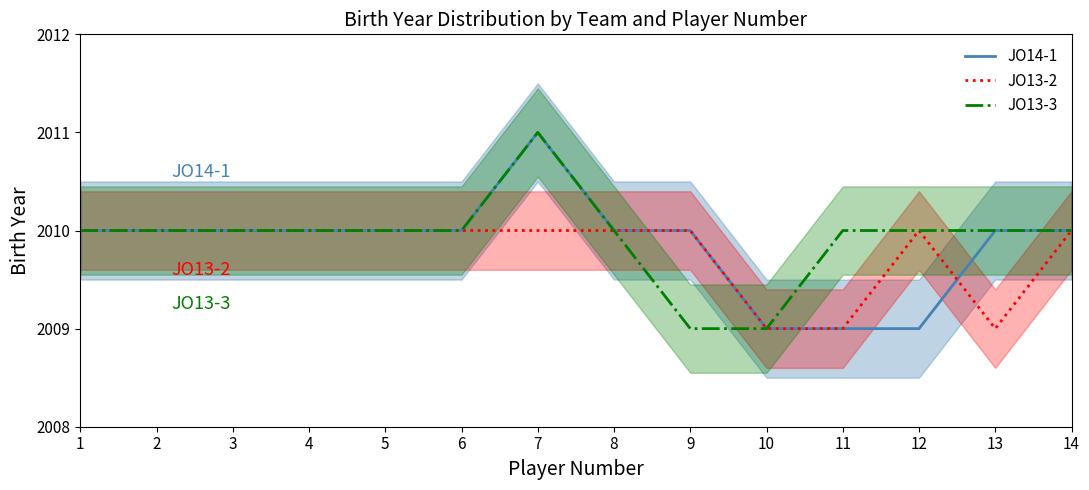

True or false: JO14-1 and JO13-3 cross at least once.

False